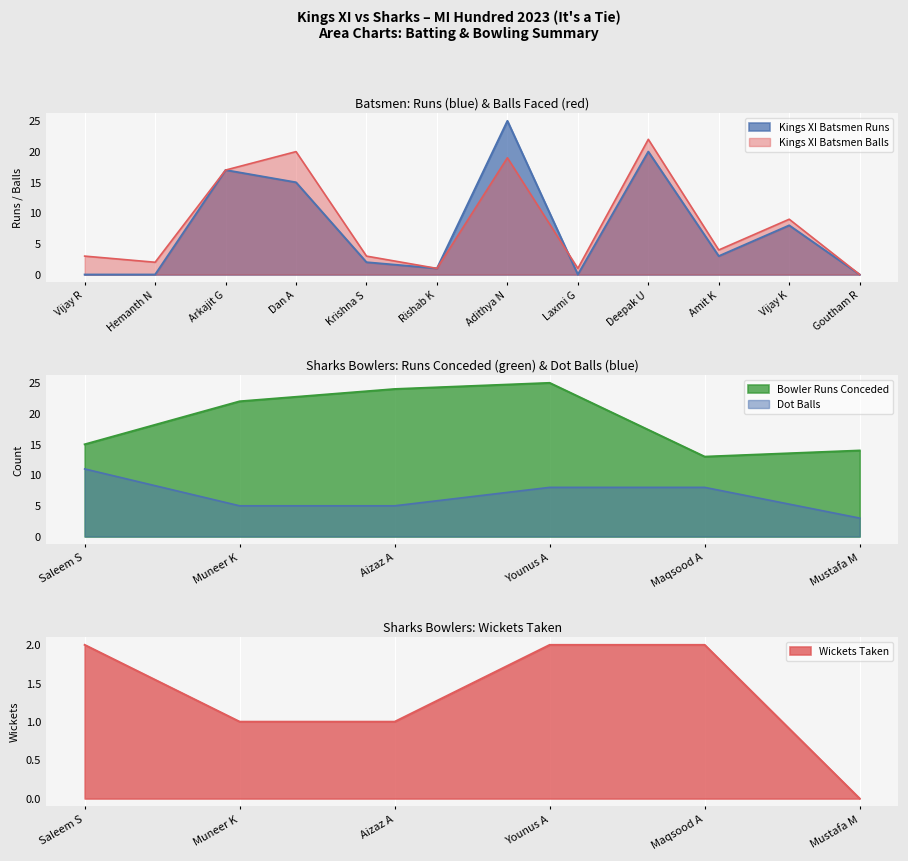

How many data points in Kings XI Batsmen Balls are less than 4?

6